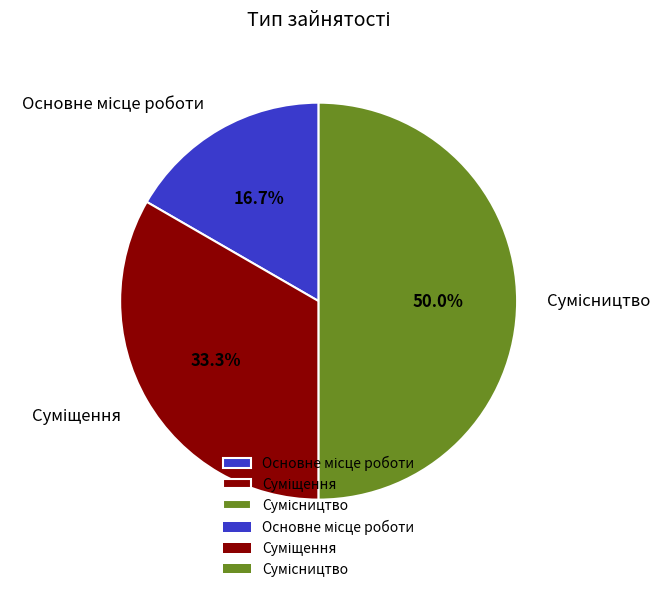

To the nearest percent, what is the difference between the largest and smallest slice percentages?

33%